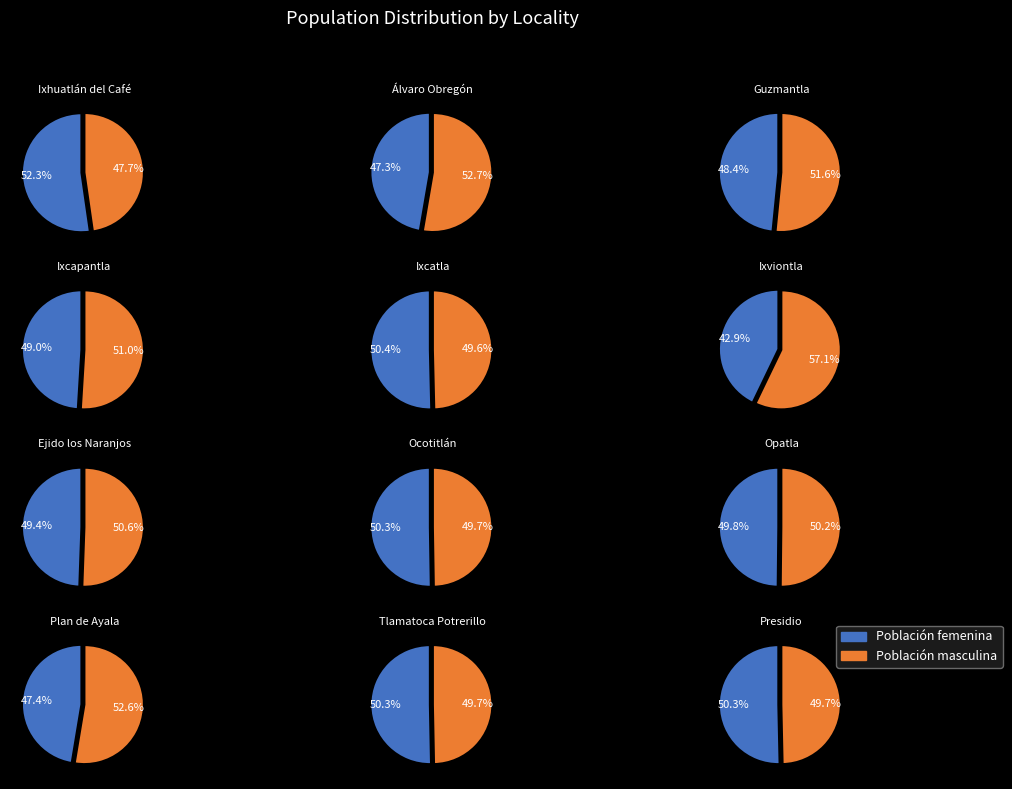

Which series has the largest range (max minus min)?

Población femenina